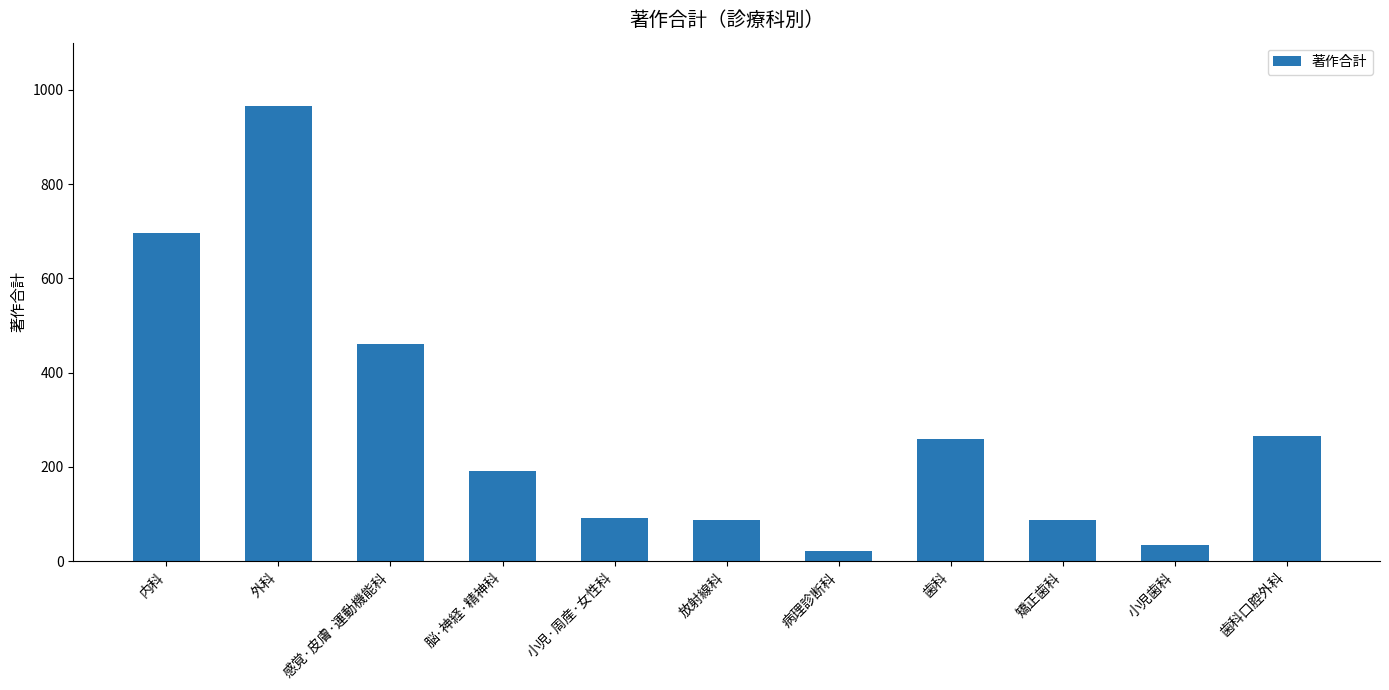

At which label is the value closest to 493?

感覚·皮膚·運動機能科